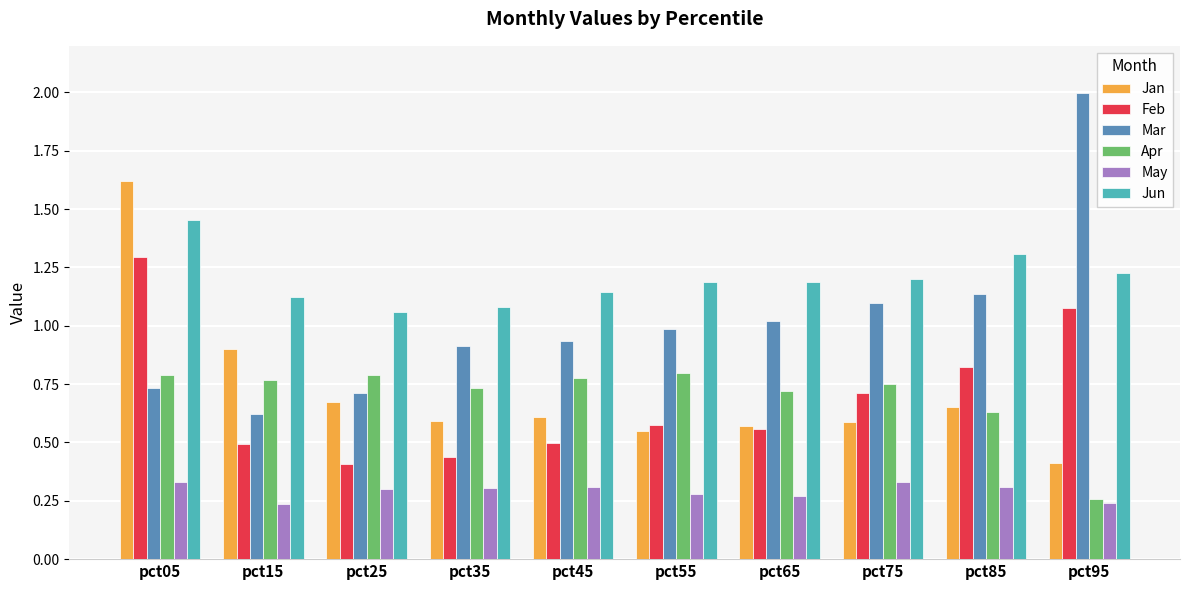

What is the total value across all series at pct35?

4.1